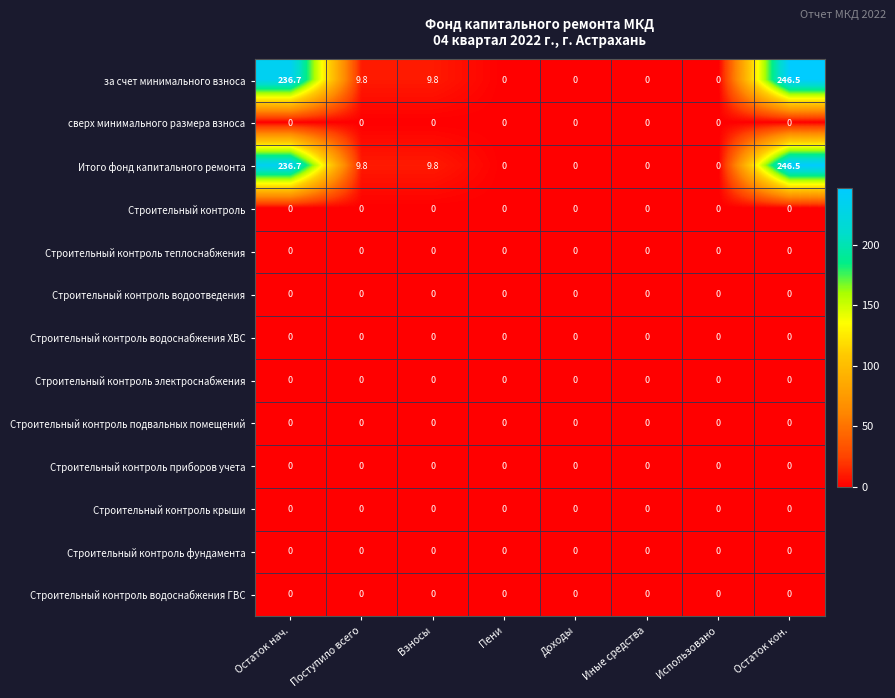

Is it true that сверх минимального размера взноса equals 0.0 at Иные средства?

True